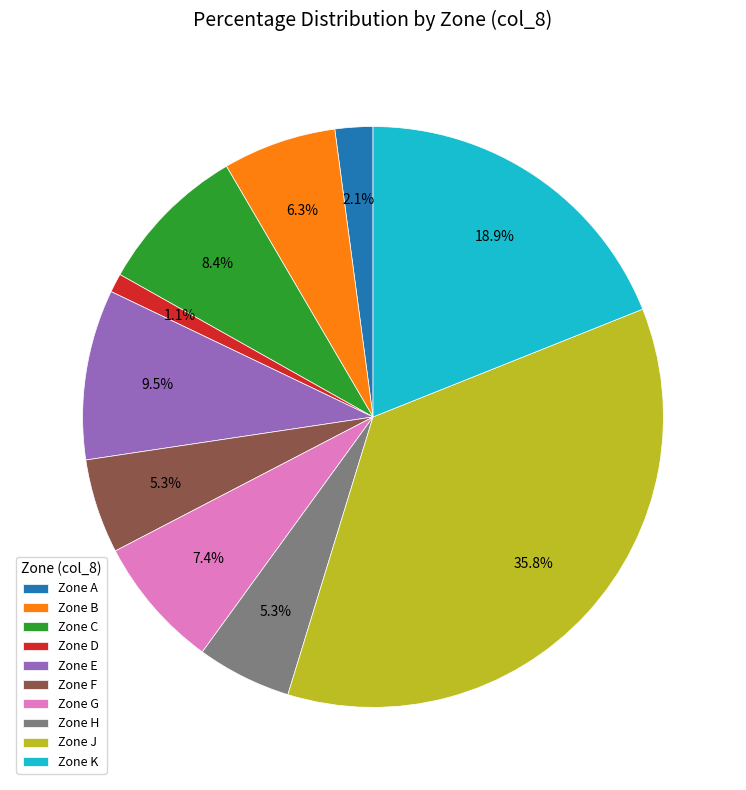

Is Zone E the majority of the pie?

No